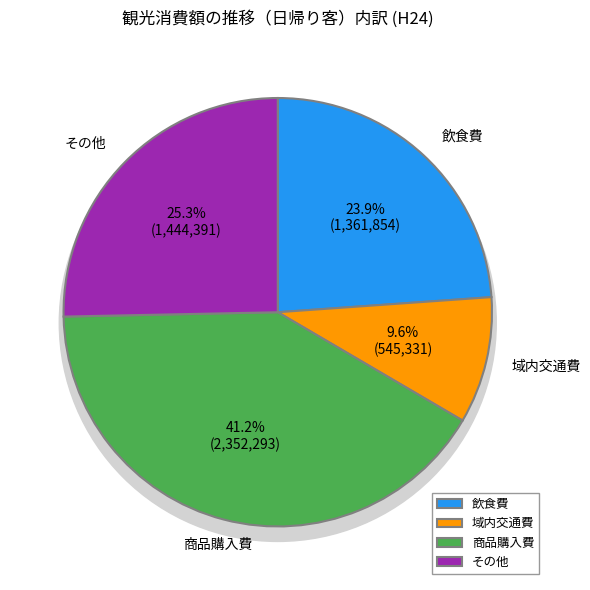

What is the smallest slice in the pie chart?

域内交通費